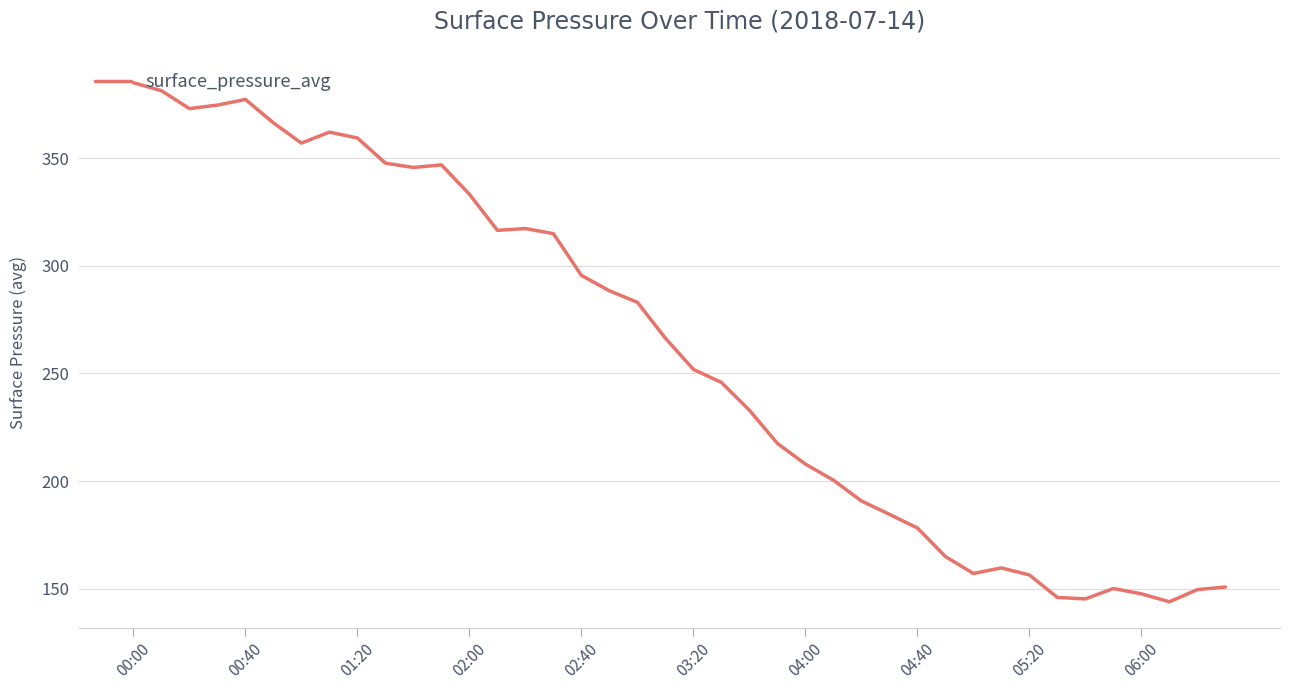

What is the sum of all values?

10372.7